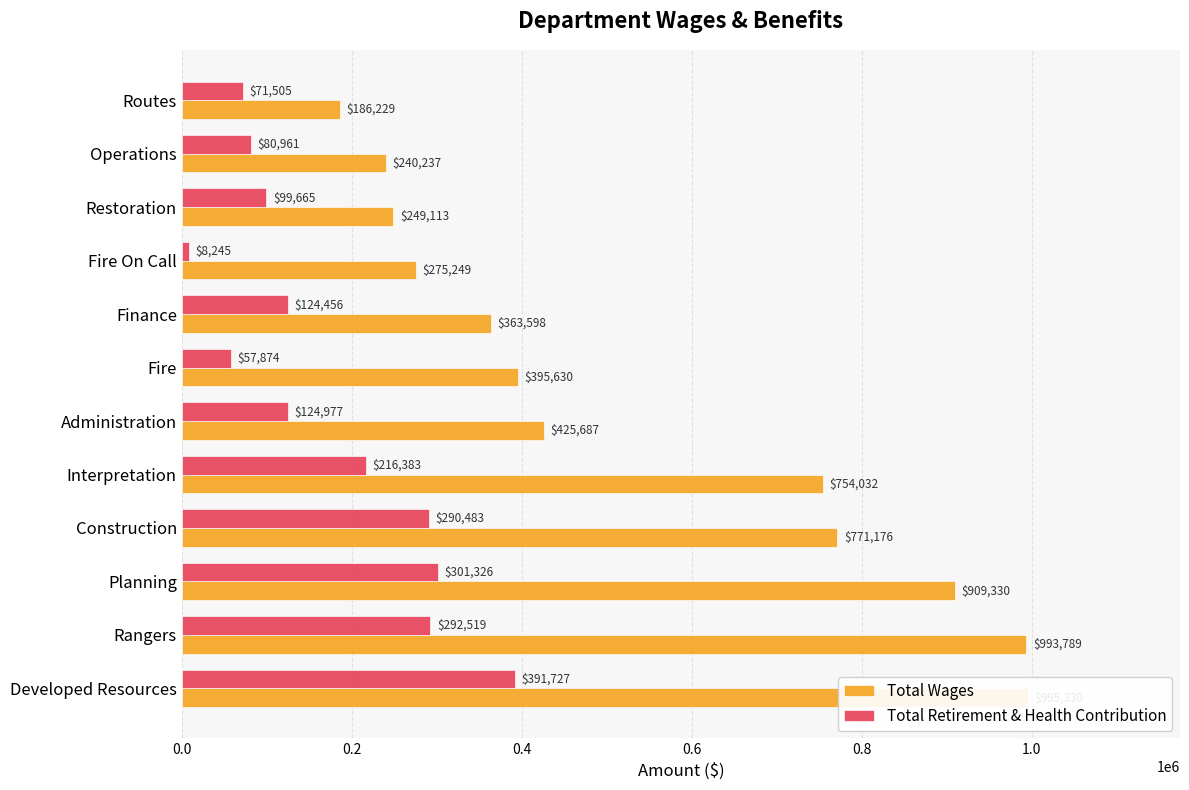

What is the value of the Total Retirement & Health Contribution bar at the 10th from the left?

99665